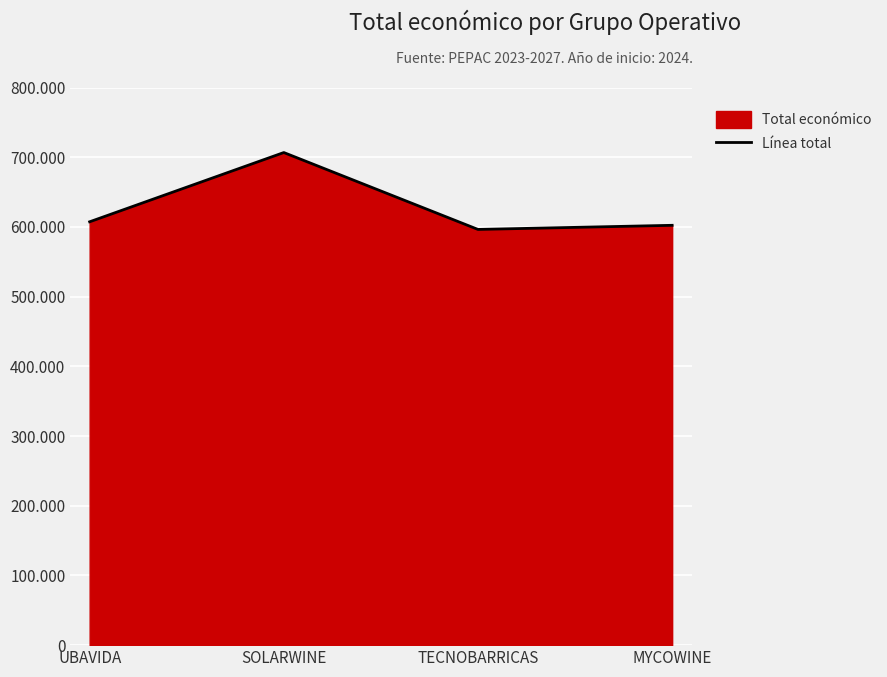

Where is the first local minimum?

TECNOBARRICAS